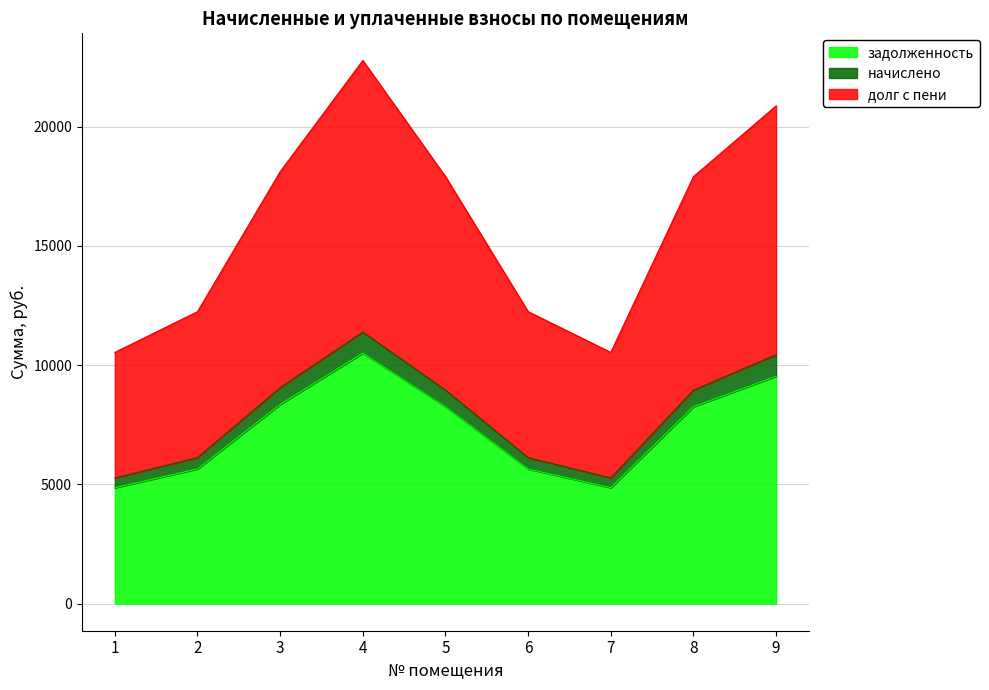

Which series has the largest range (max minus min)?

долг с пени